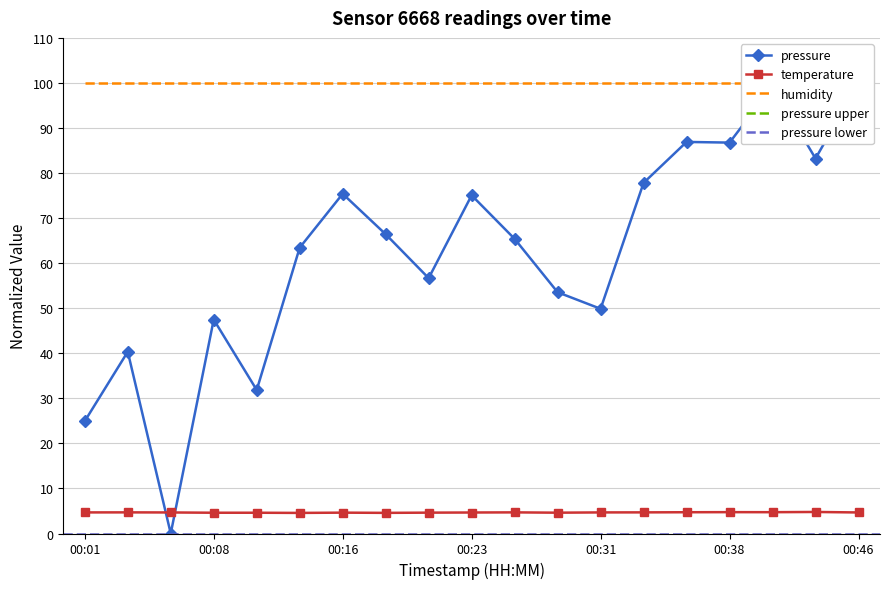

Where is the first local maximum for pressure?

00:03